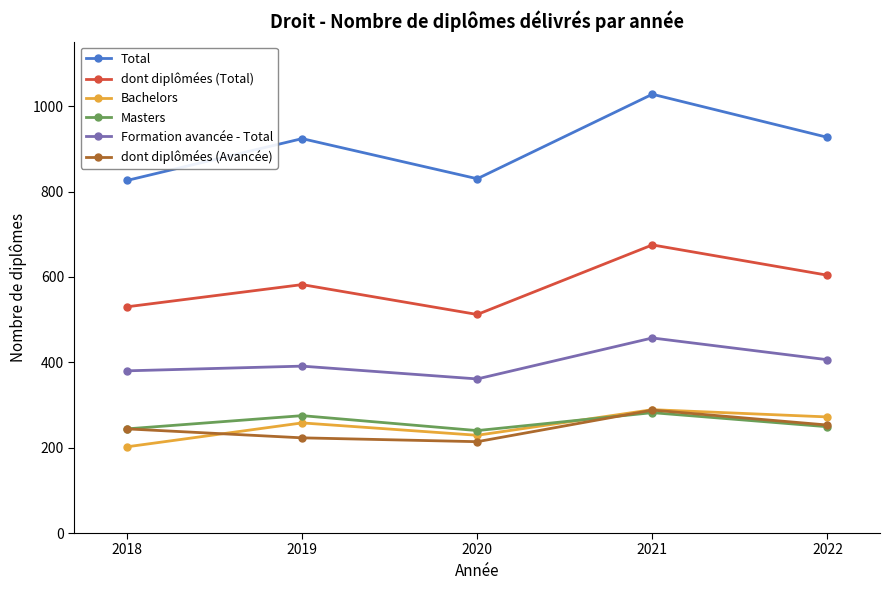

What is the difference between the highest and lowest values at 2021?

746